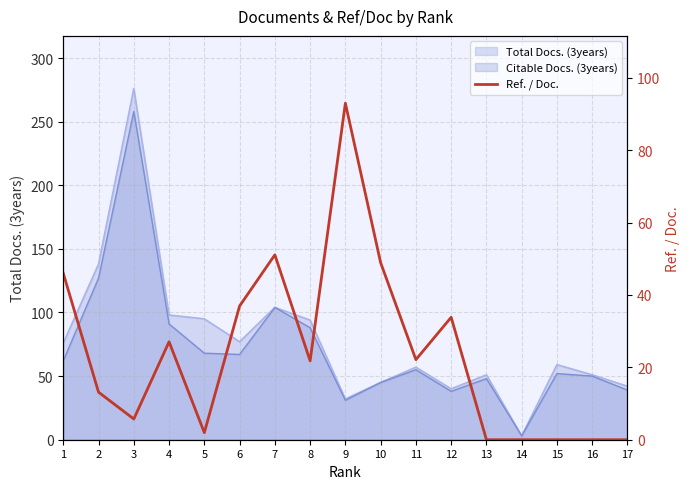

At which label does the data first exceed 21?

1